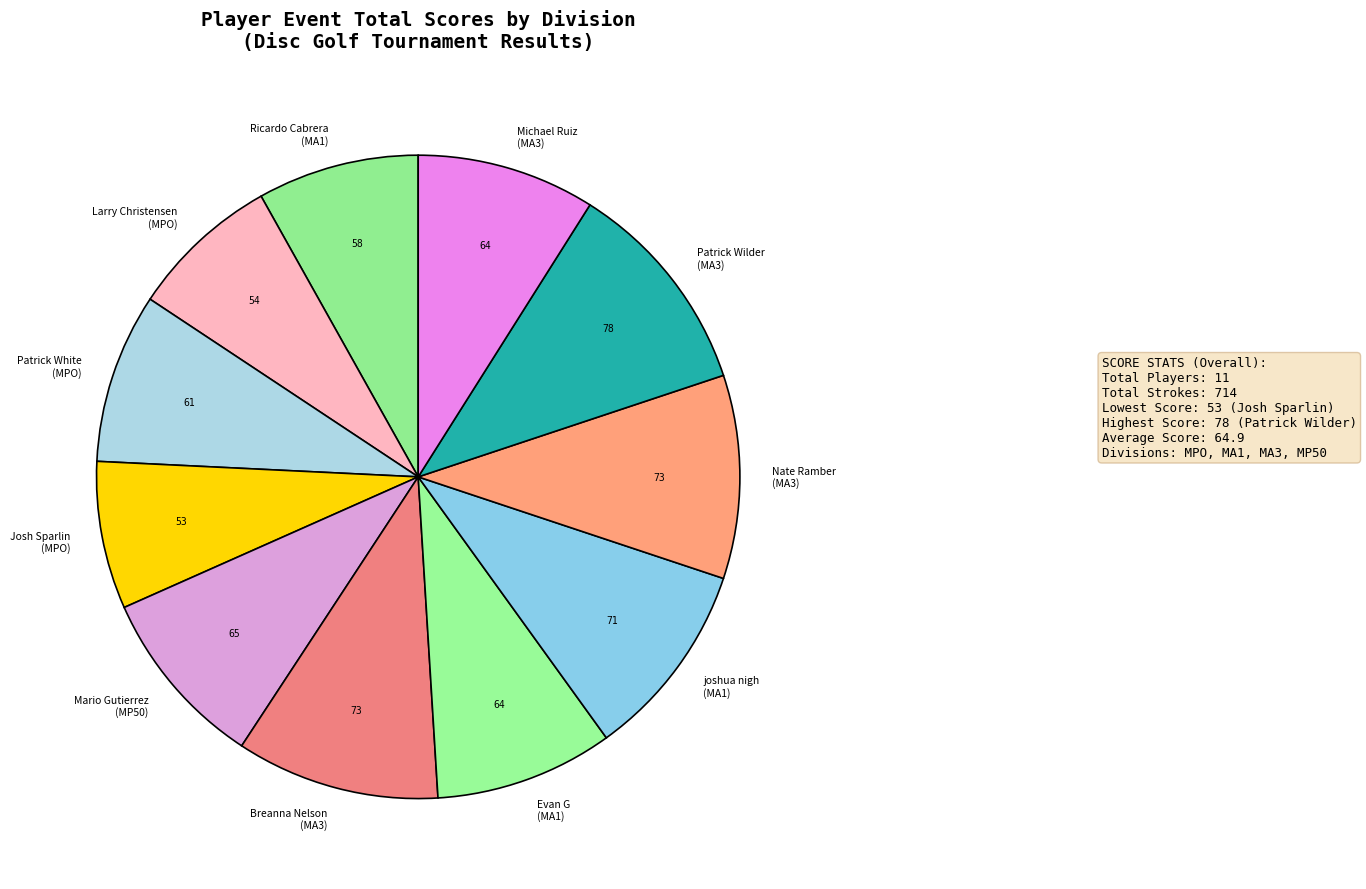

Does Nate Ramber (MA3) account for over 50% of the chart?

No